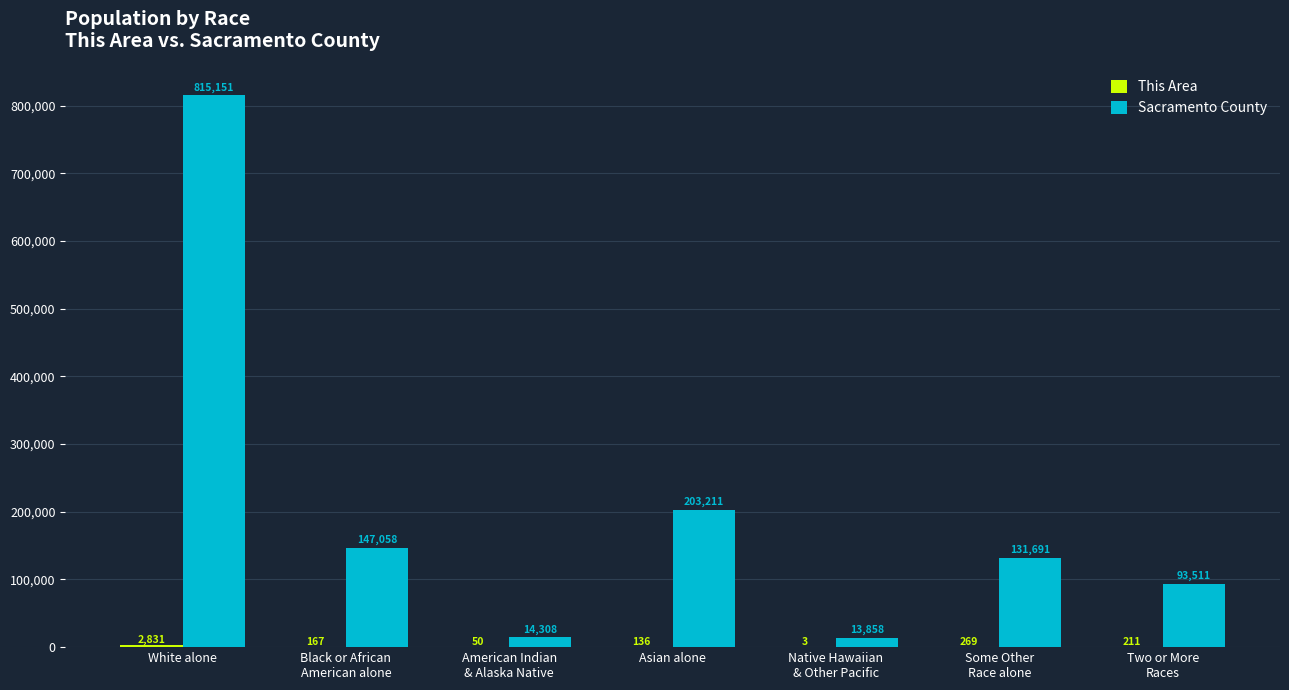

What is the sum of all Sacramento County values?

1418788